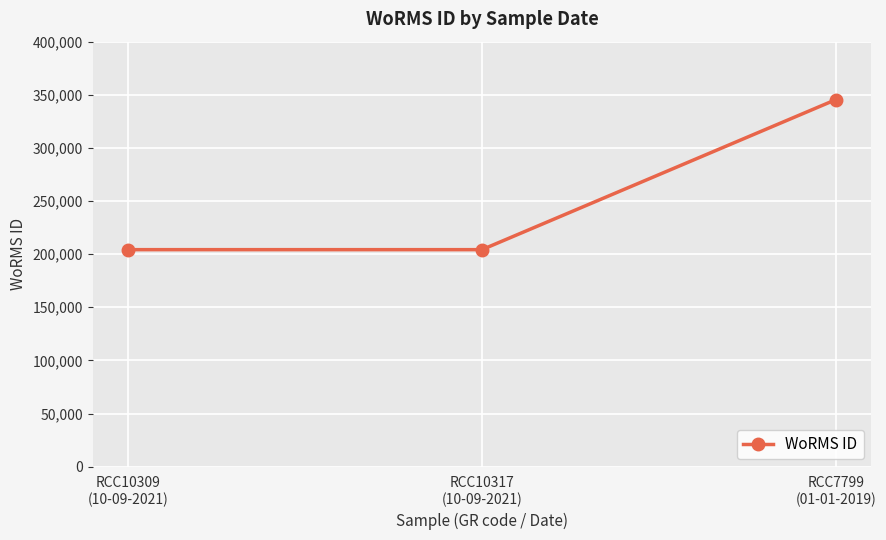

Does the chart have visible grid lines?

Yes